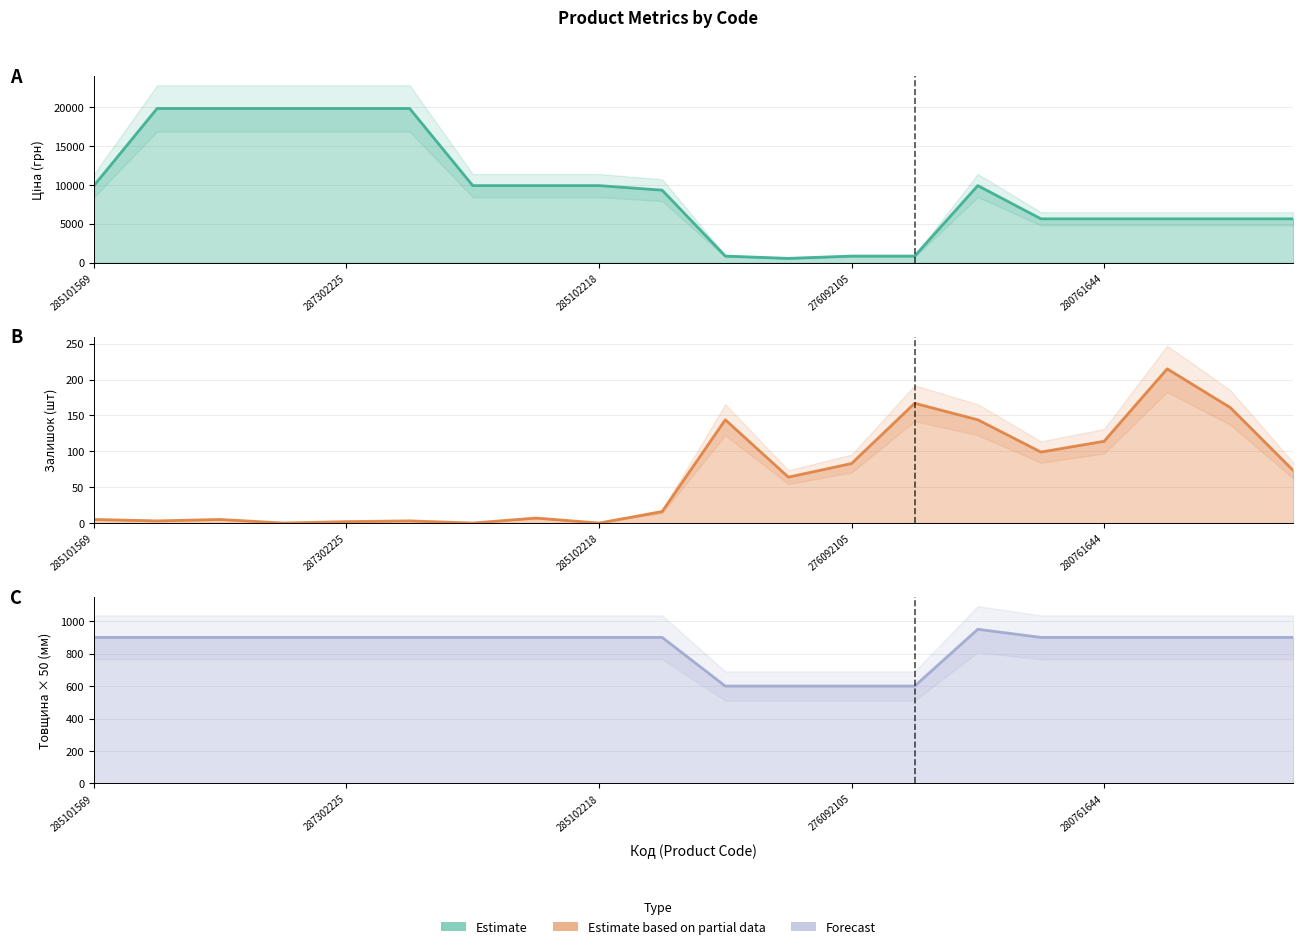

What is the difference between the highest and lowest values at 18?

5475.0